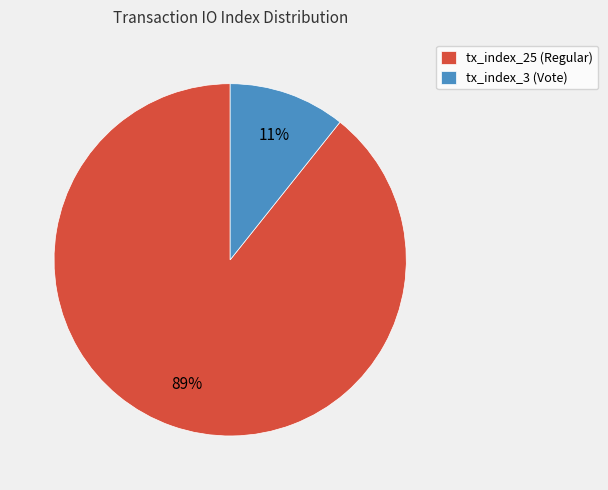

To the nearest percent, what portion does tx_index_25 (Regular) represent?

89%